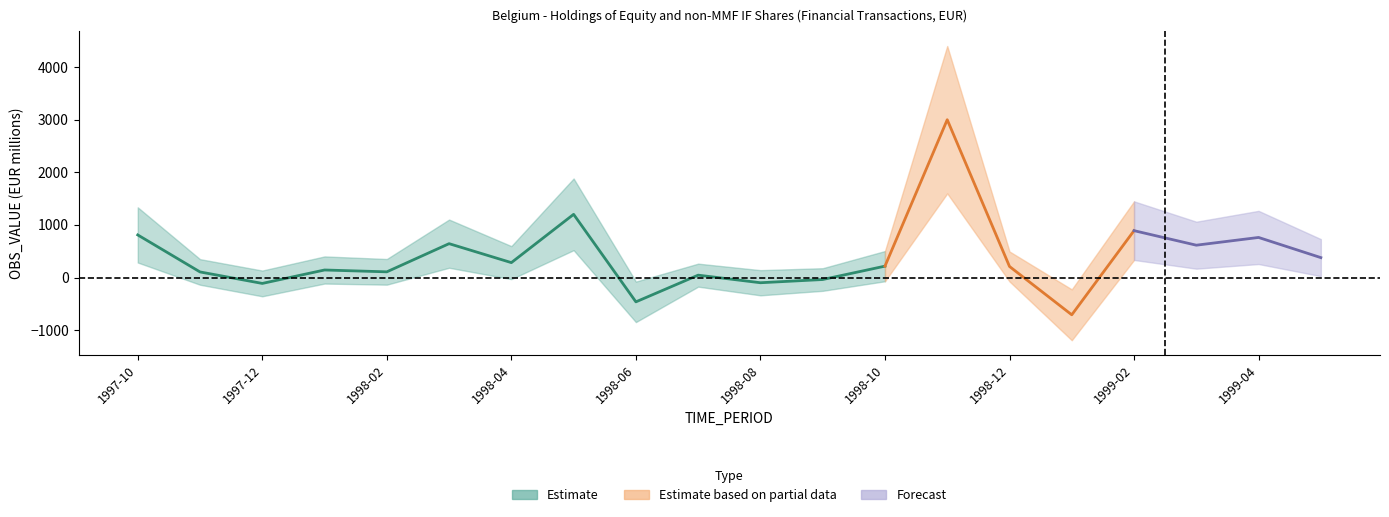

How many points are higher than both their immediate neighbors (excluding endpoints)?

7